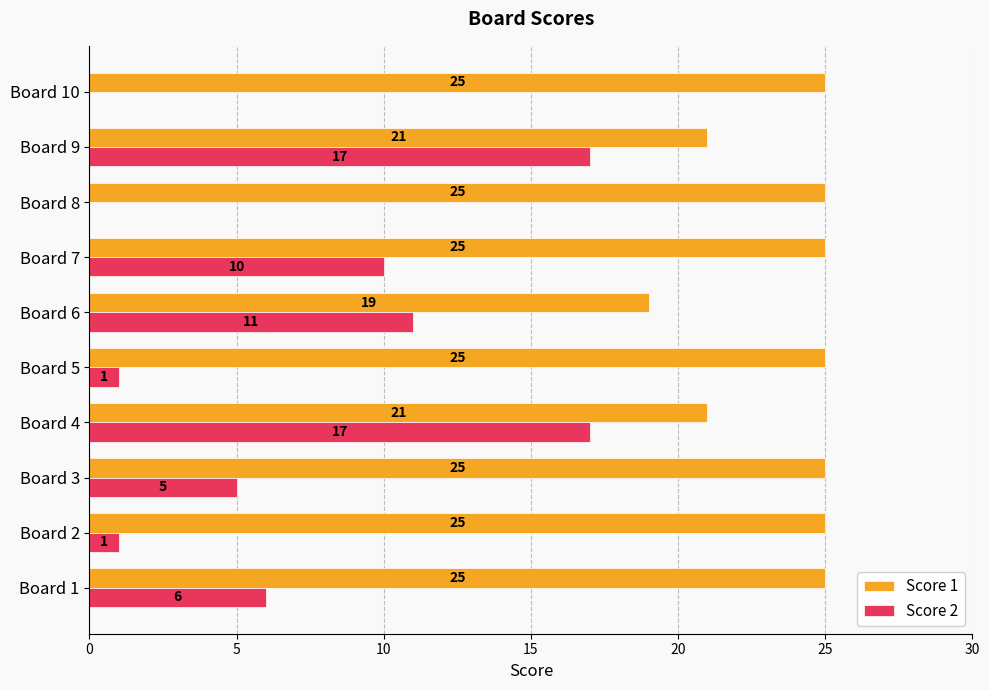

Which series changed the most between Board 1 and Board 8?

Score 2